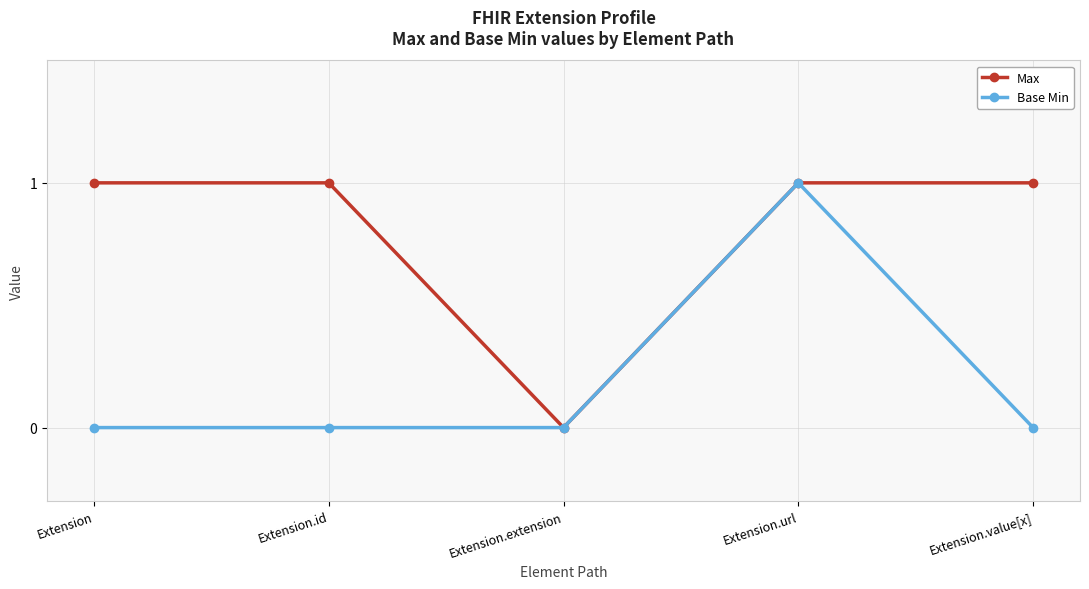

Reading right to left, transcribe all the data shown in this chart.

Max: Extension.value[x]=1	Extension.url=1	Extension.extension=0	Extension.id=1	Extension=1
Base Min: Extension.value[x]=0	Extension.url=1	Extension.extension=0	Extension.id=0	Extension=0